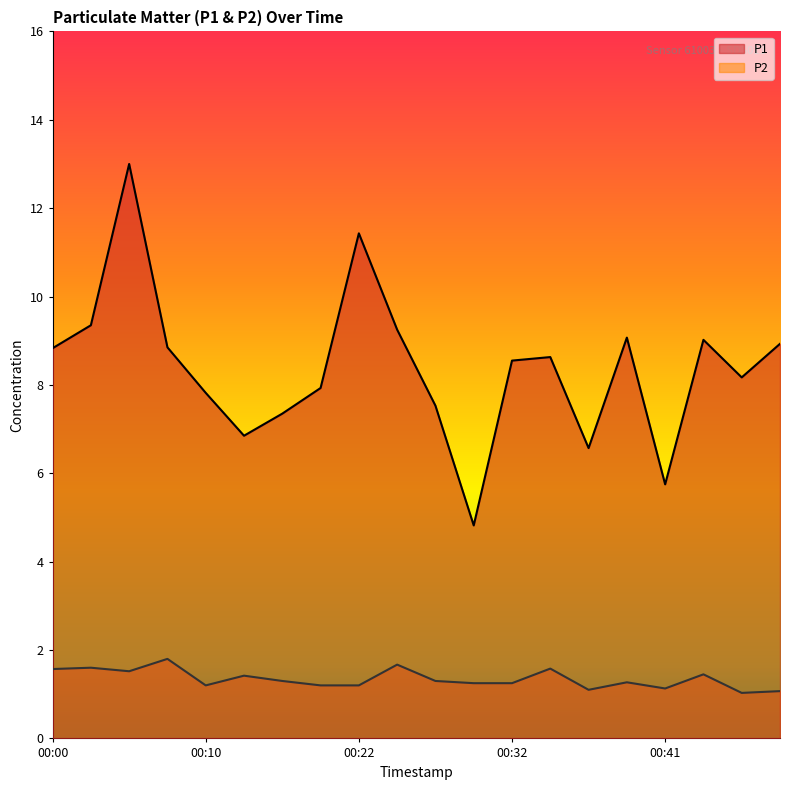

Between 00:19 and 00:36, which series saw the biggest shift?

P1